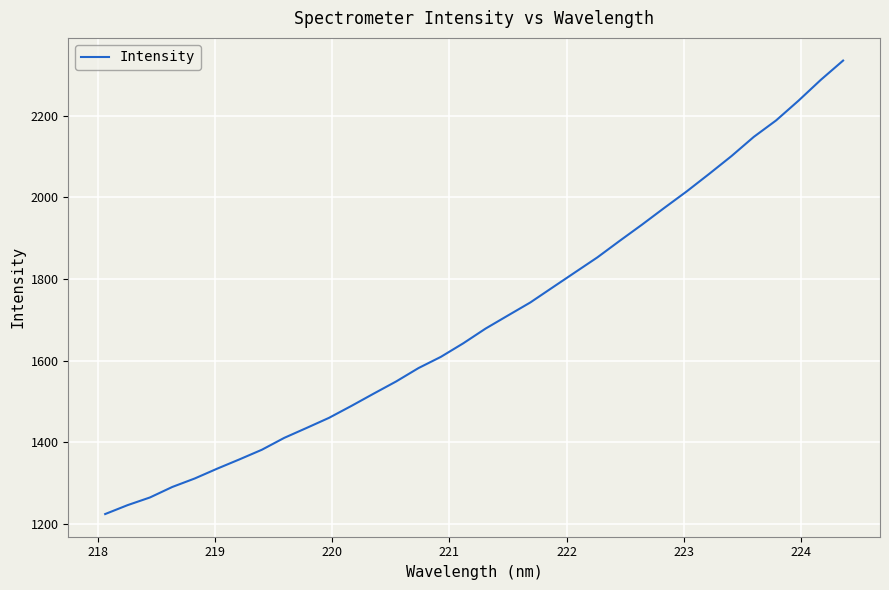

What is the maximum value shown in the chart?

2335.4